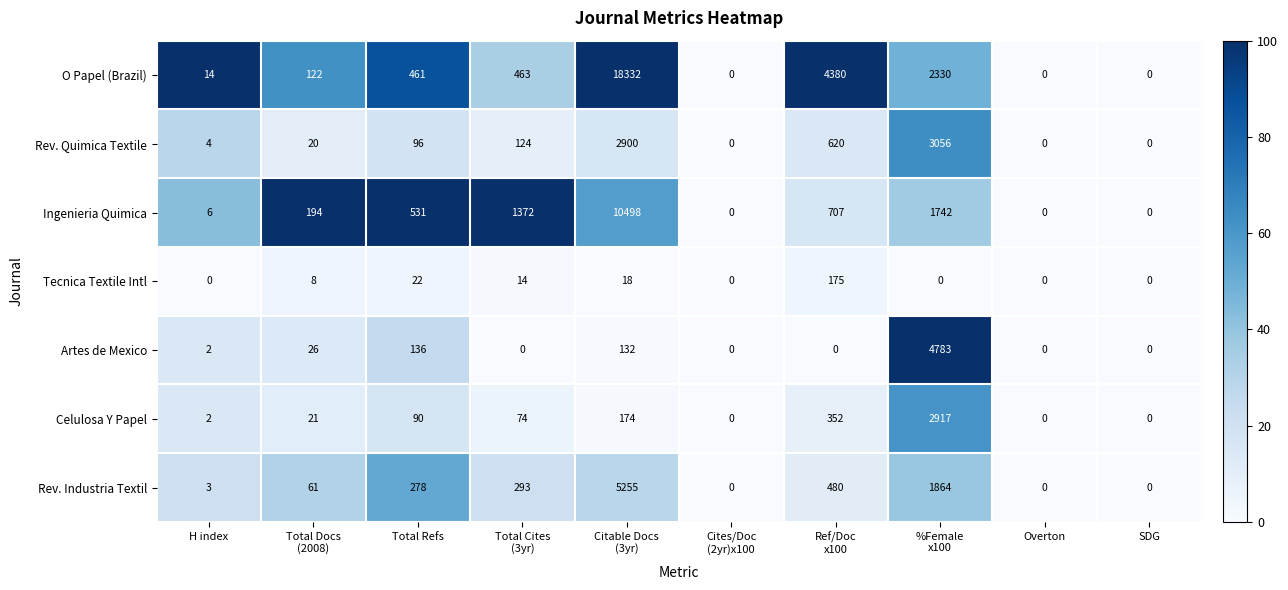

List the series in order of their peak value, highest first.

O Papel (Brazil), Ingenieria Quimica, Rev. Industria Textil, Artes de Mexico, Rev. Quimica Textile, Celulosa Y Papel, Tecnica Textile Intl